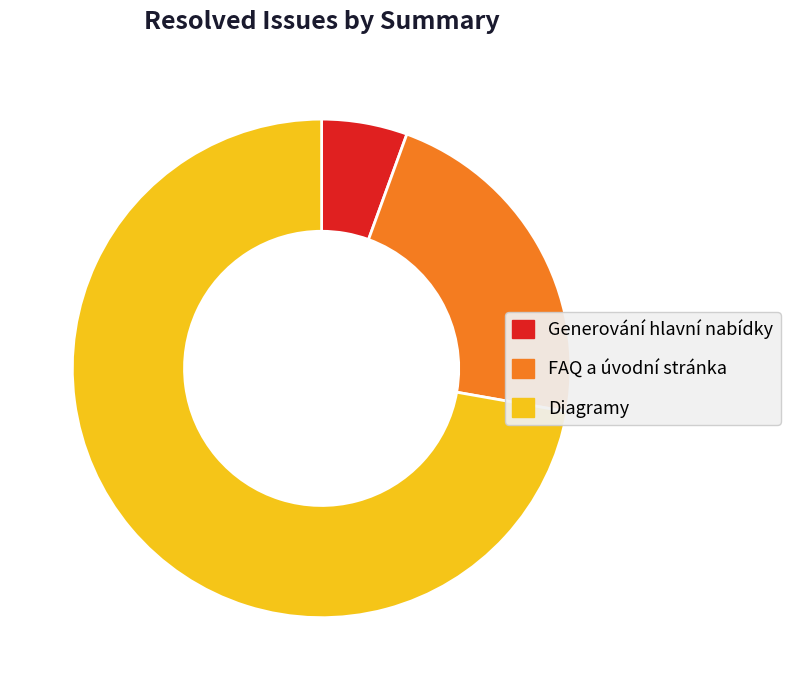

Rank the categories by value from lowest to highest.

Generování hlavní nabídky, FAQ a úvodní stránka, Diagramy